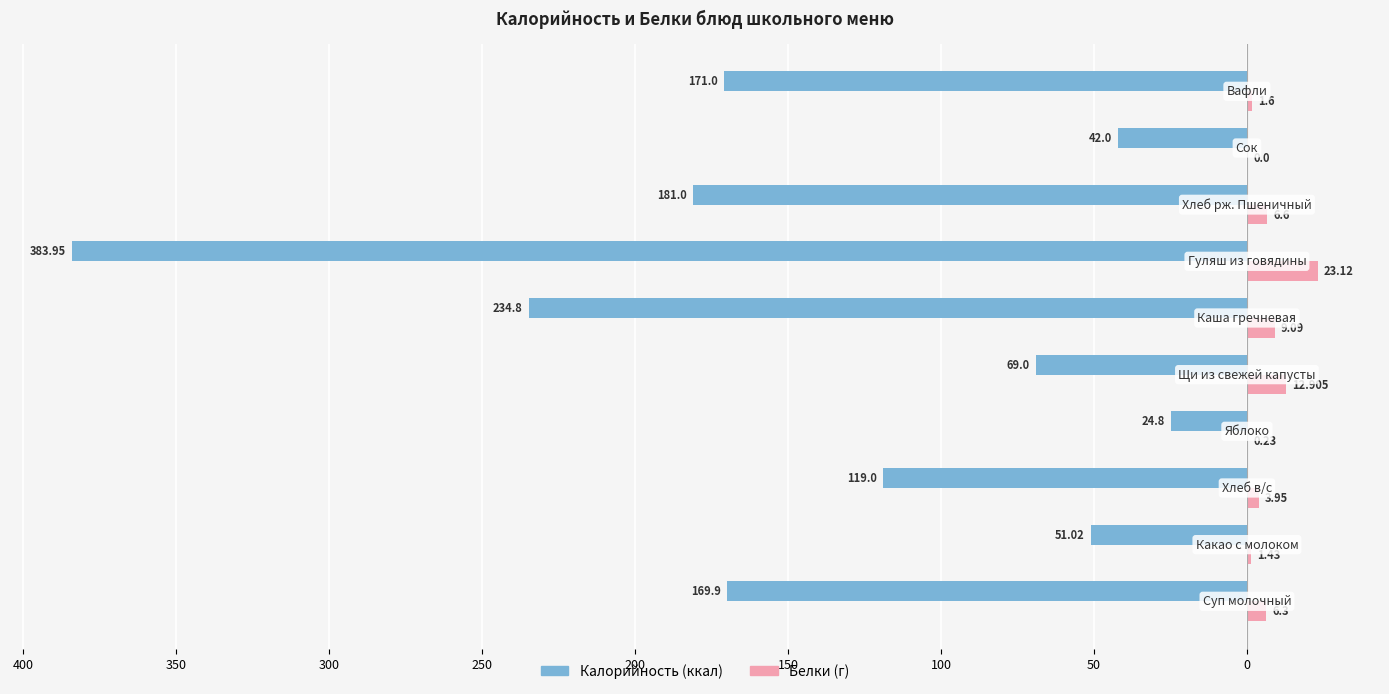

What is the value of the Белки bar at the 1st from the left?

6.3